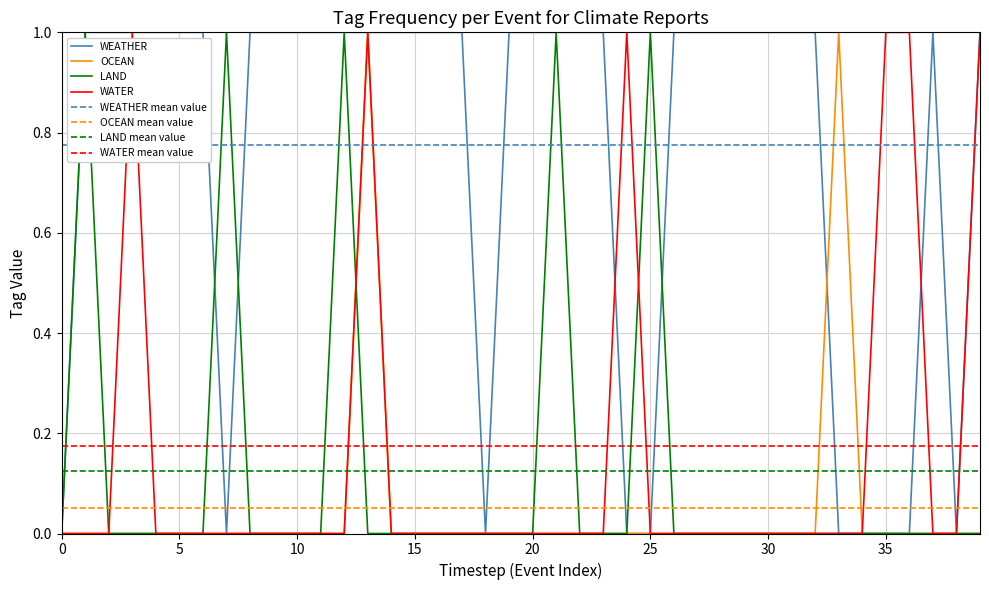

Between 2023-11-09 and 2024-04-19, which is larger?

2023-11-09